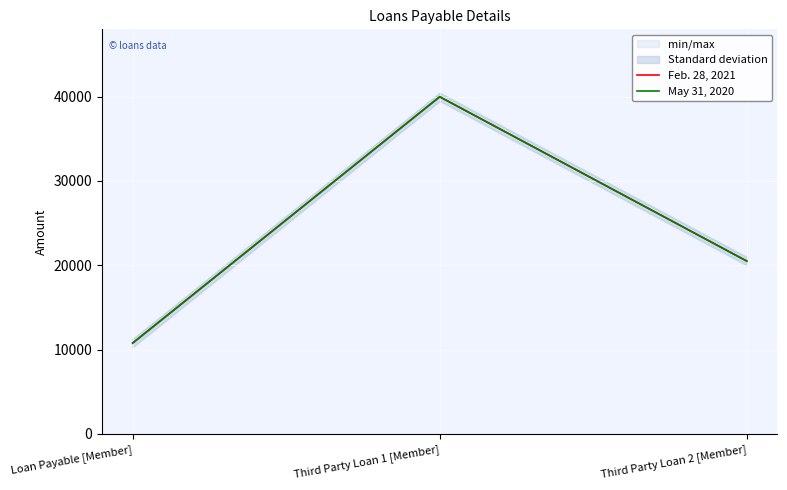

What is the difference between the maximum and second lowest values in the May 31, 2020 series?

19490